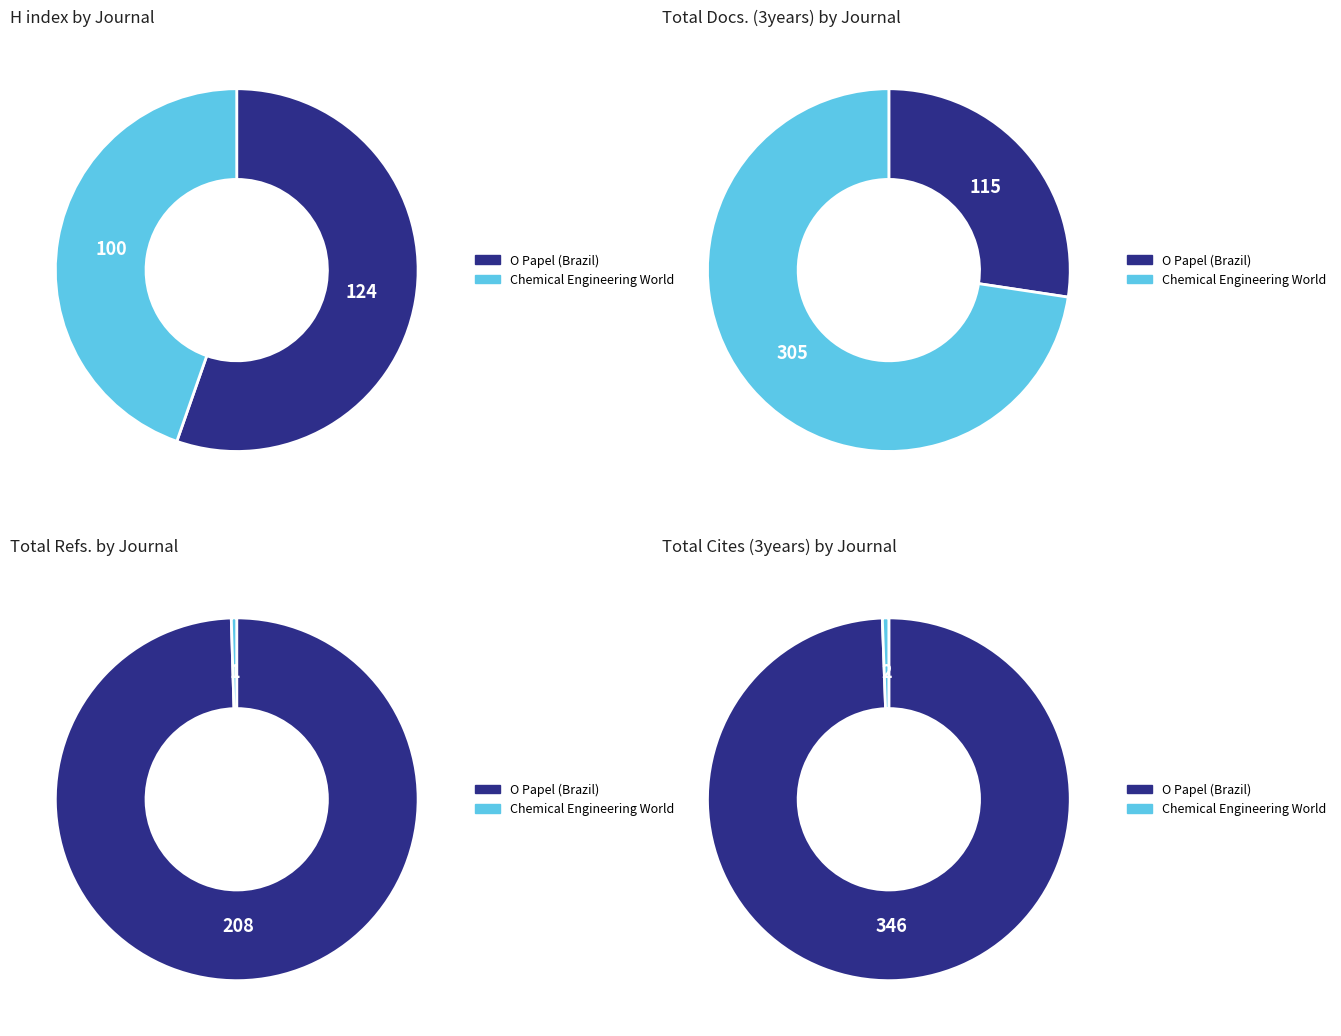

Does O Papel (Brazil) account for over 50% of the chart?

Yes